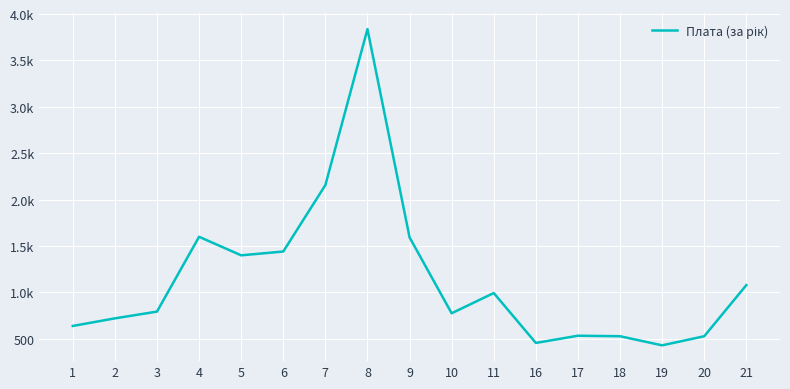

What is the value of the 11th point from the left?

993.2